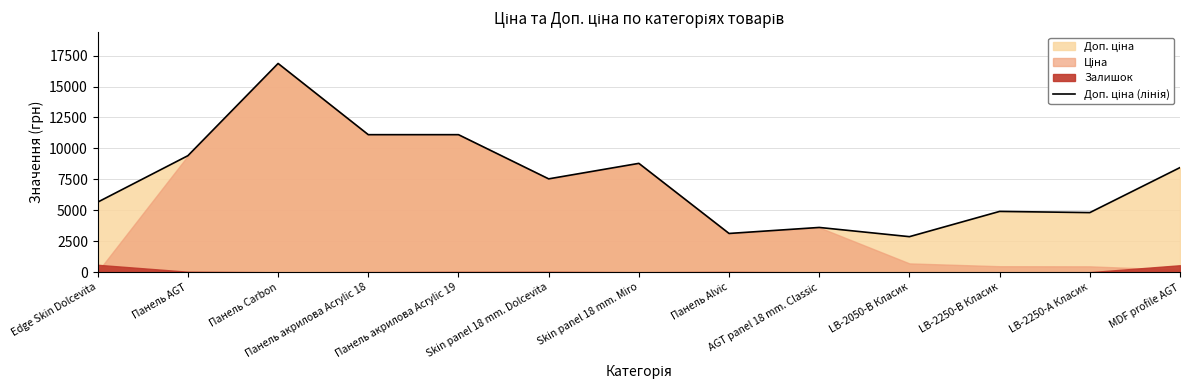

What is the label of the 13th point from the right?

Edge Skin Dolcevita